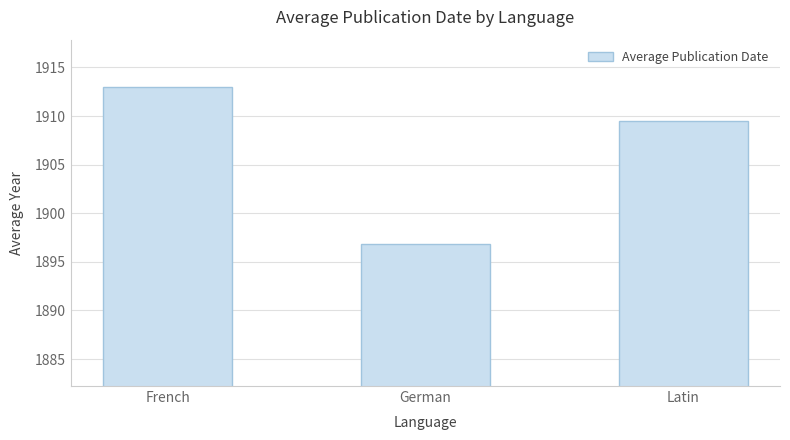

Does the chart contain stacked bars?

No